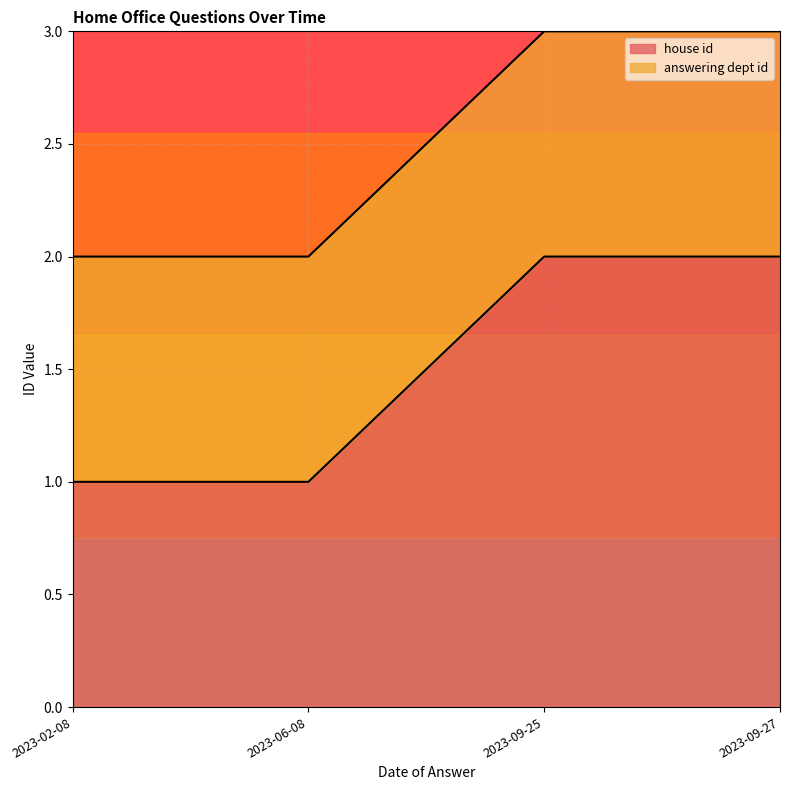

Between 2023-09-27 and 2023-09-27, which series saw the biggest shift?

house id